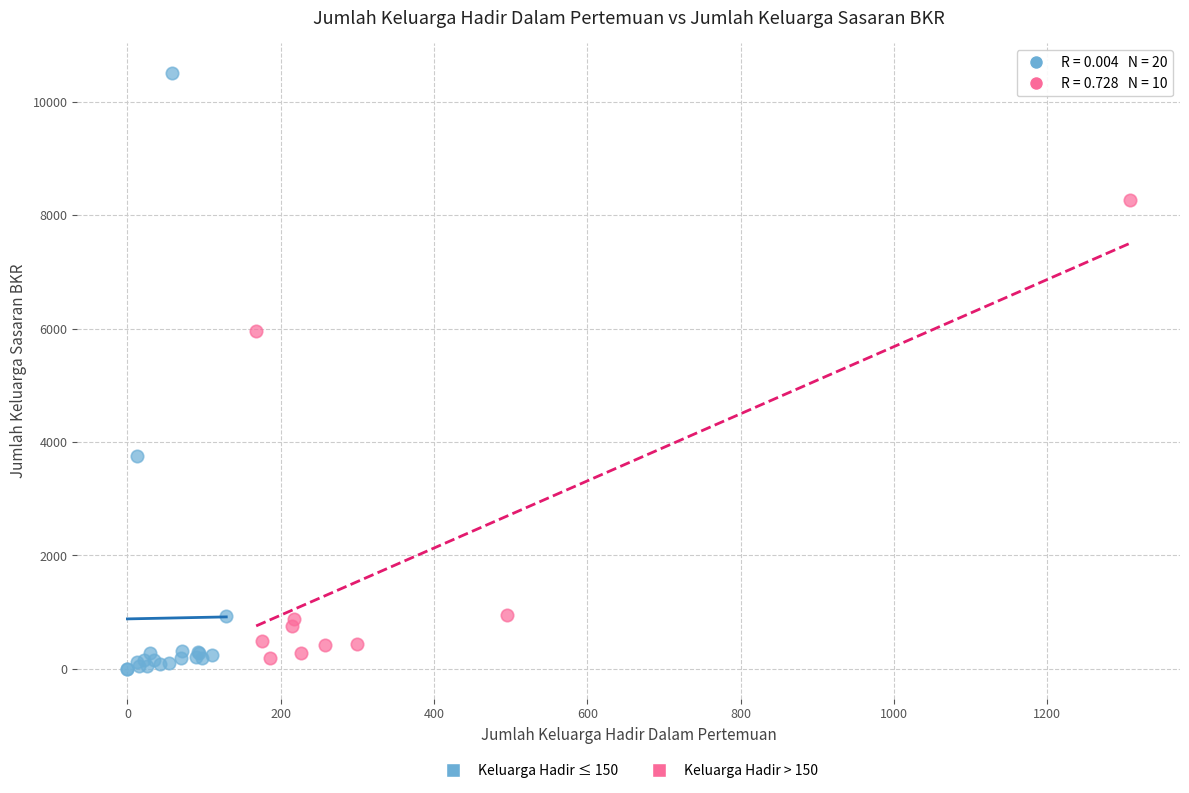

Which series has the widest spread of Y values?

Keluarga Hadir ≤ 150